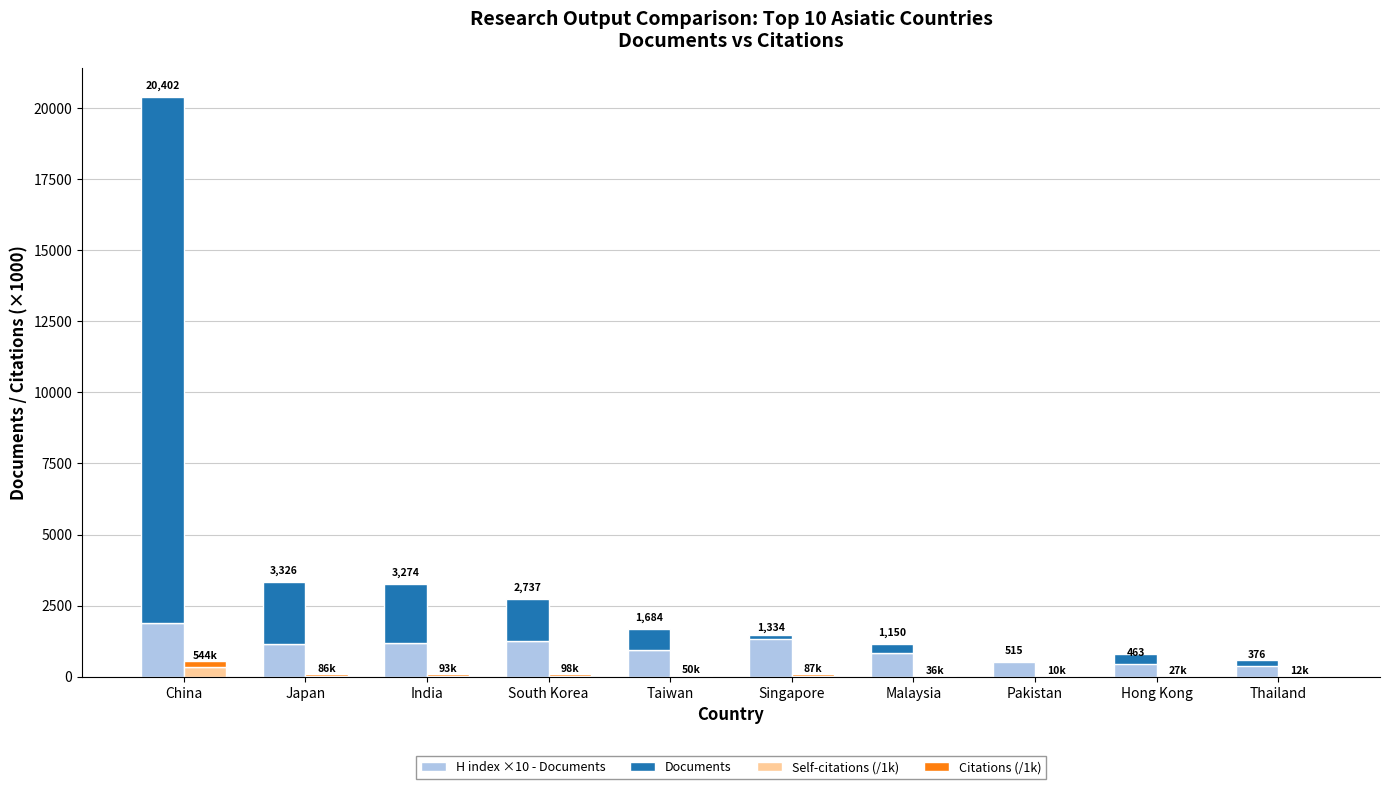

What is the difference between the maximum and minimum values in the H index ×10 - Documents series?

1340.0